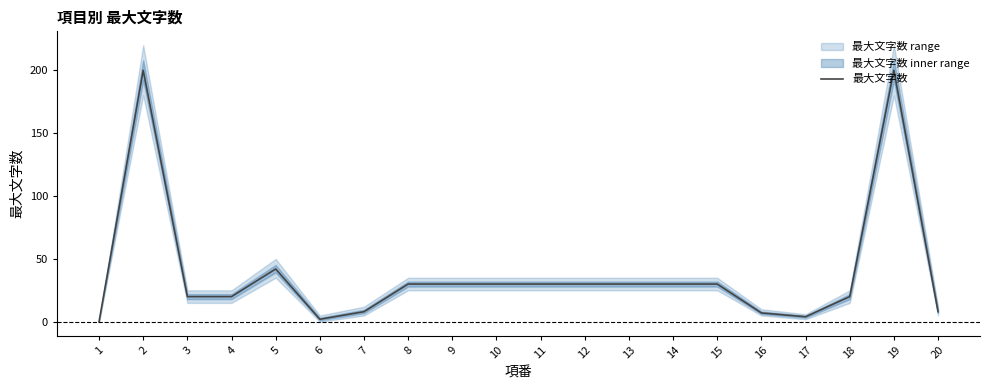

Approximately how many times larger is the value at 11 compared to 16?

4.3